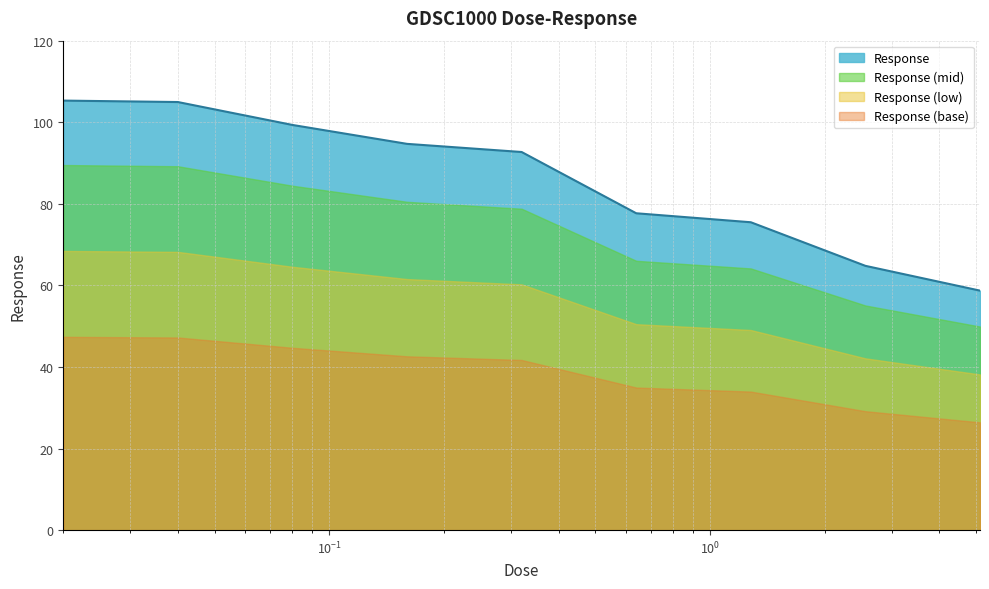

Reading left to right, extract all data points from this chart.

0.02=105.3	0.04=105.0	0.08=99.3	0.16=94.7	0.32=92.7	0.64=77.7	1.28=75.5	2.56=64.8	5.12=58.7